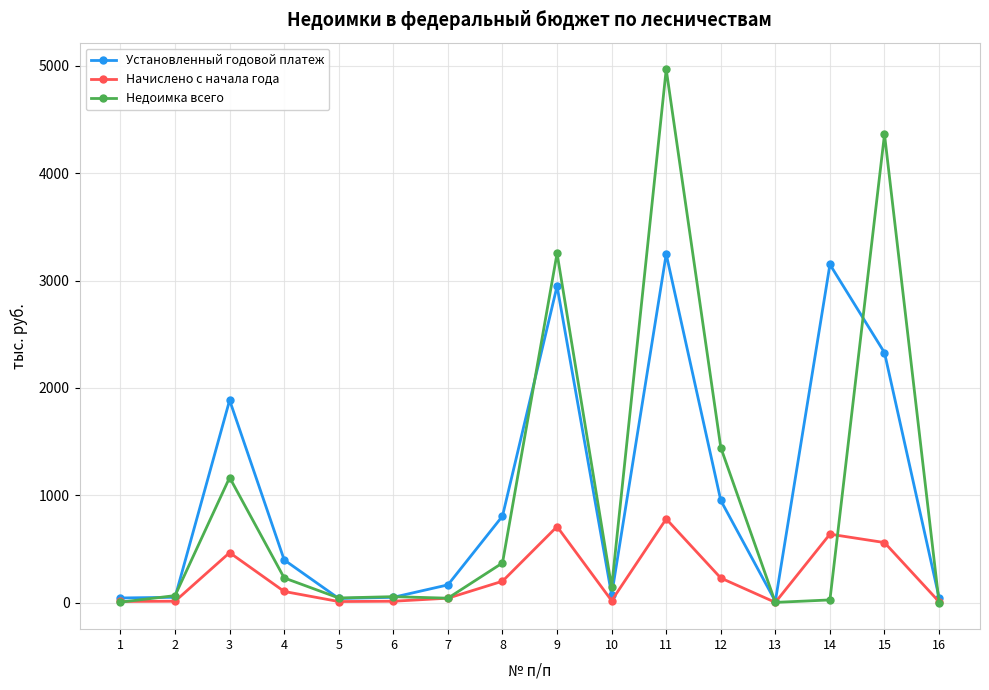

What are all the series names shown in the legend?

Установленный годовой платеж, Начислено с начала года, Недоимка всего